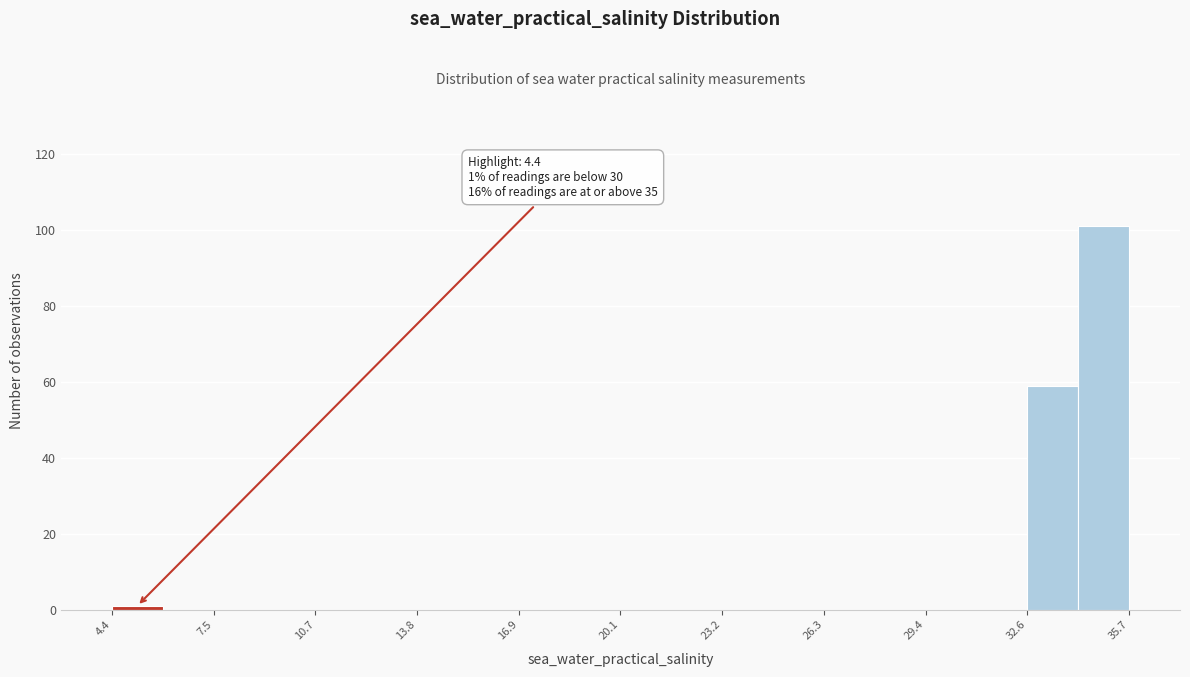

Around what value on the x-axis is the tallest bar? Give the approximate position of its centre, as read against the axis.

35.0